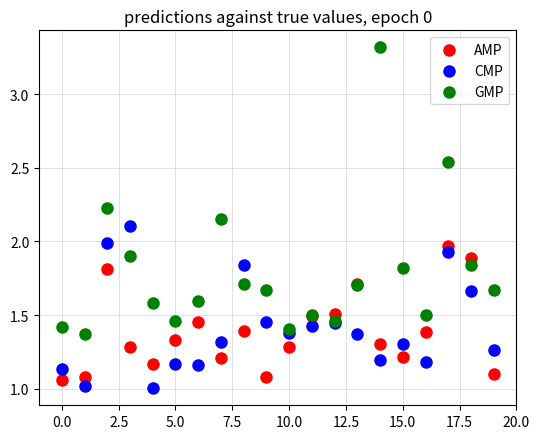

Which series has the largest Y range (max minus min)?

GMP